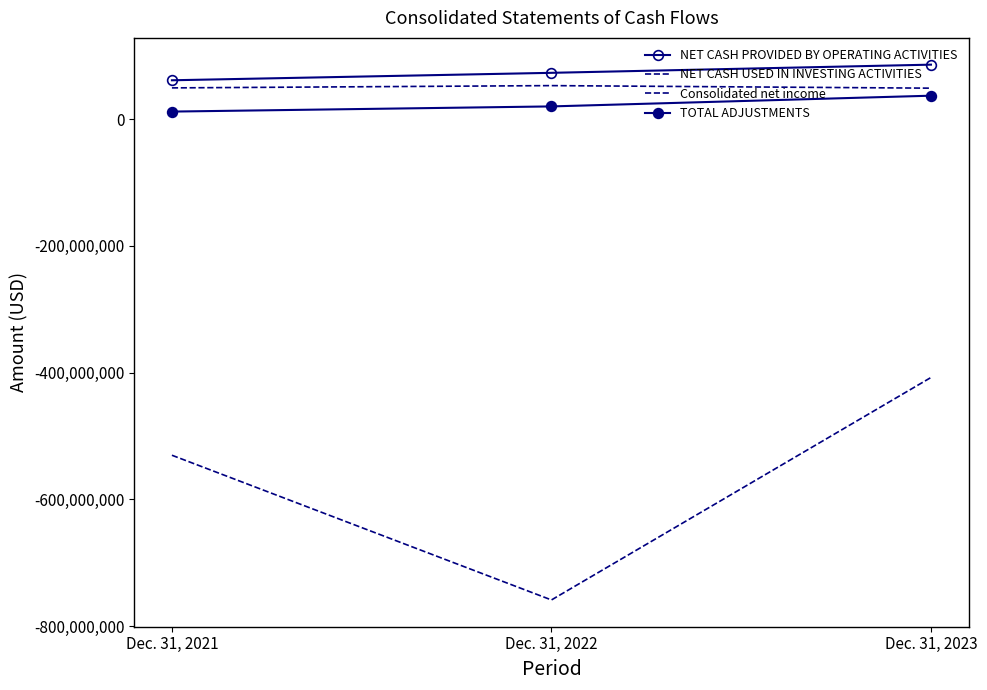

What is the difference between the second highest and minimum values in the NET CASH PROVIDED BY OPERATING ACTIVITIES series?

11759000